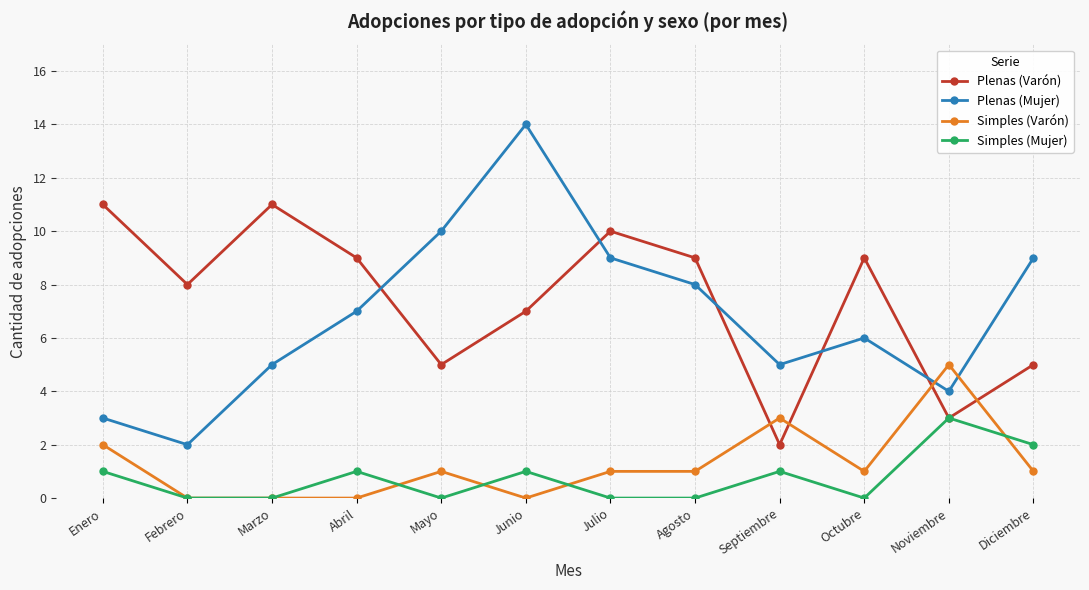

What is the maximum value shown in the chart?

14